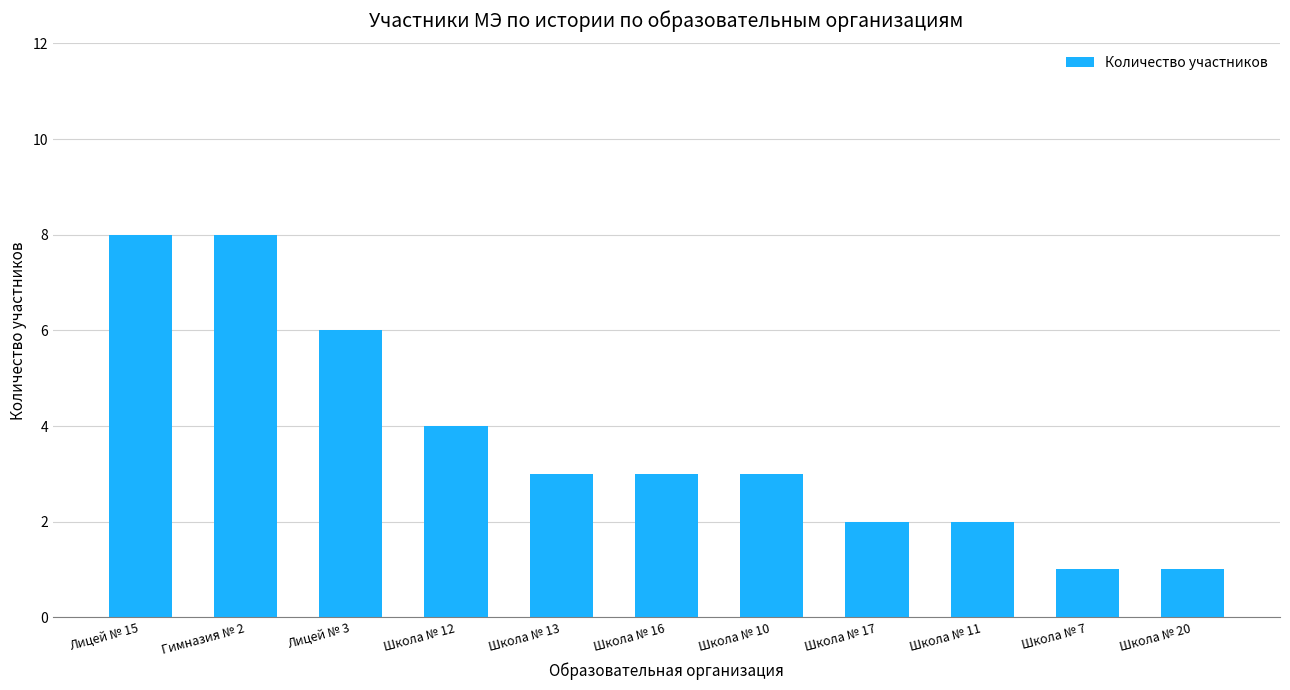

How many bars are there in total?

11